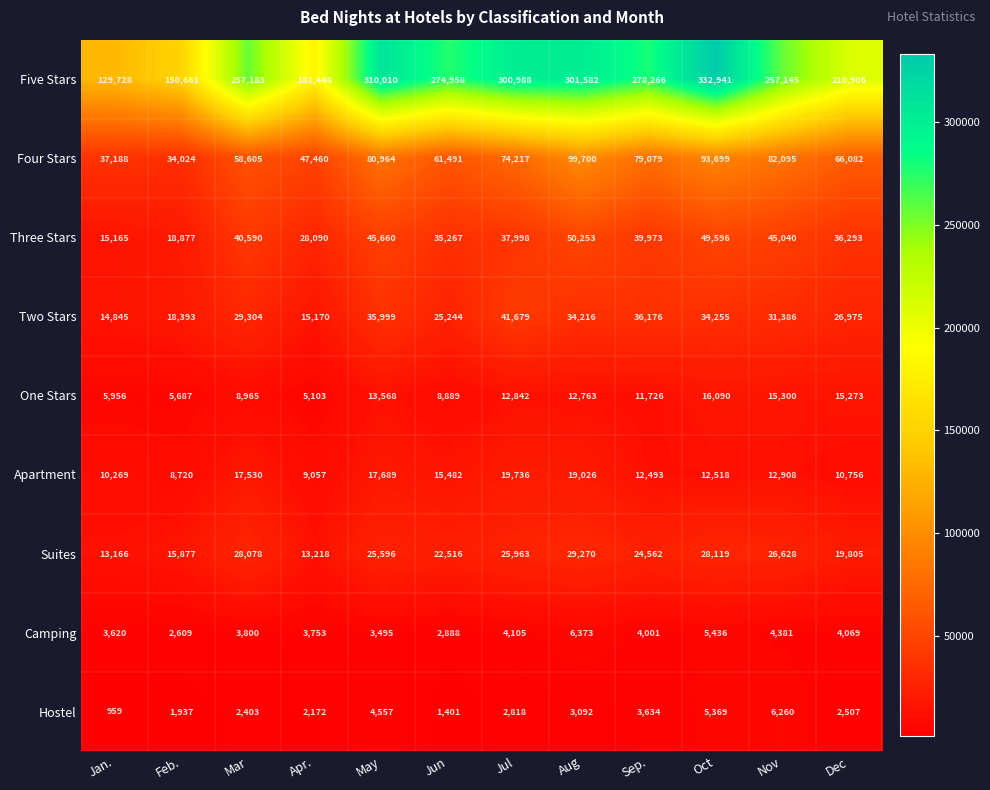

Is it true that Apartment equals 15482 at Jun?

True